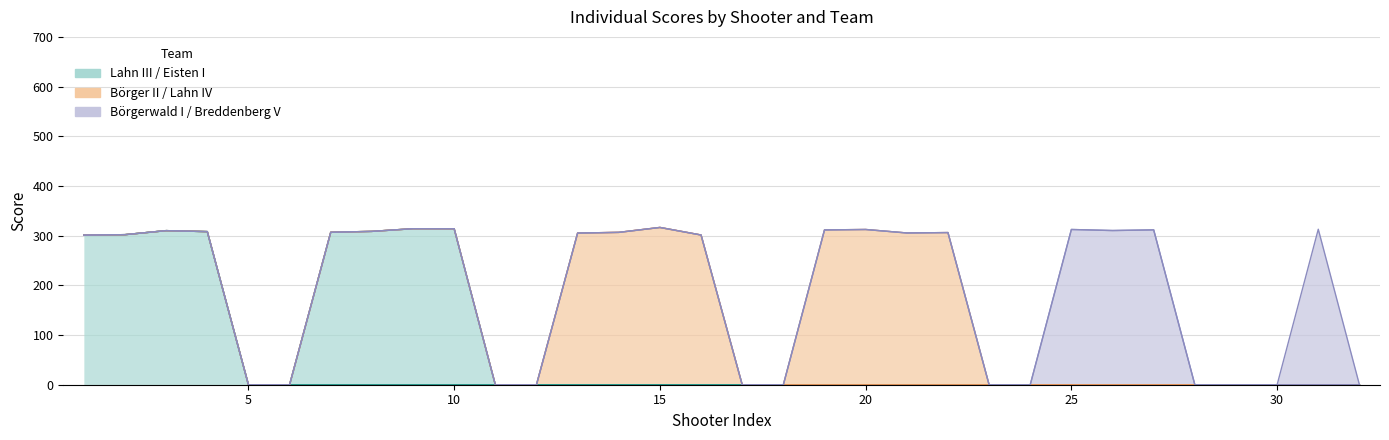

What is the difference between the maximum and second lowest values in the Lahn IV series?

312.4